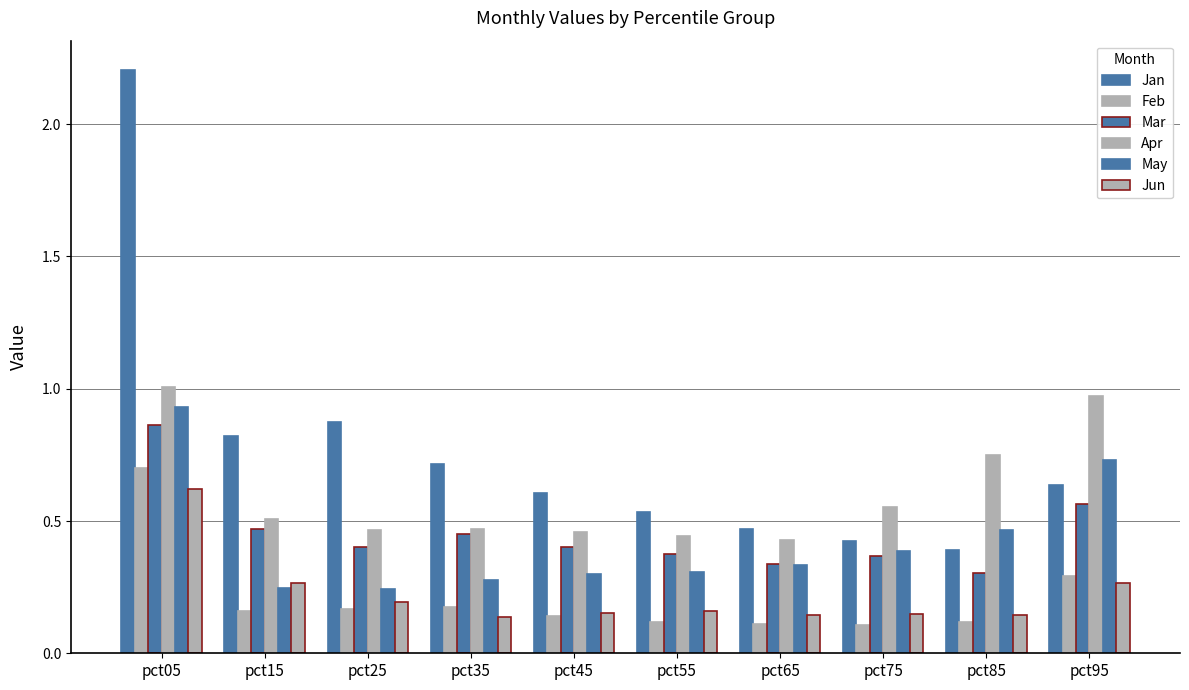

What is the total value across all series at pct85?

2.2